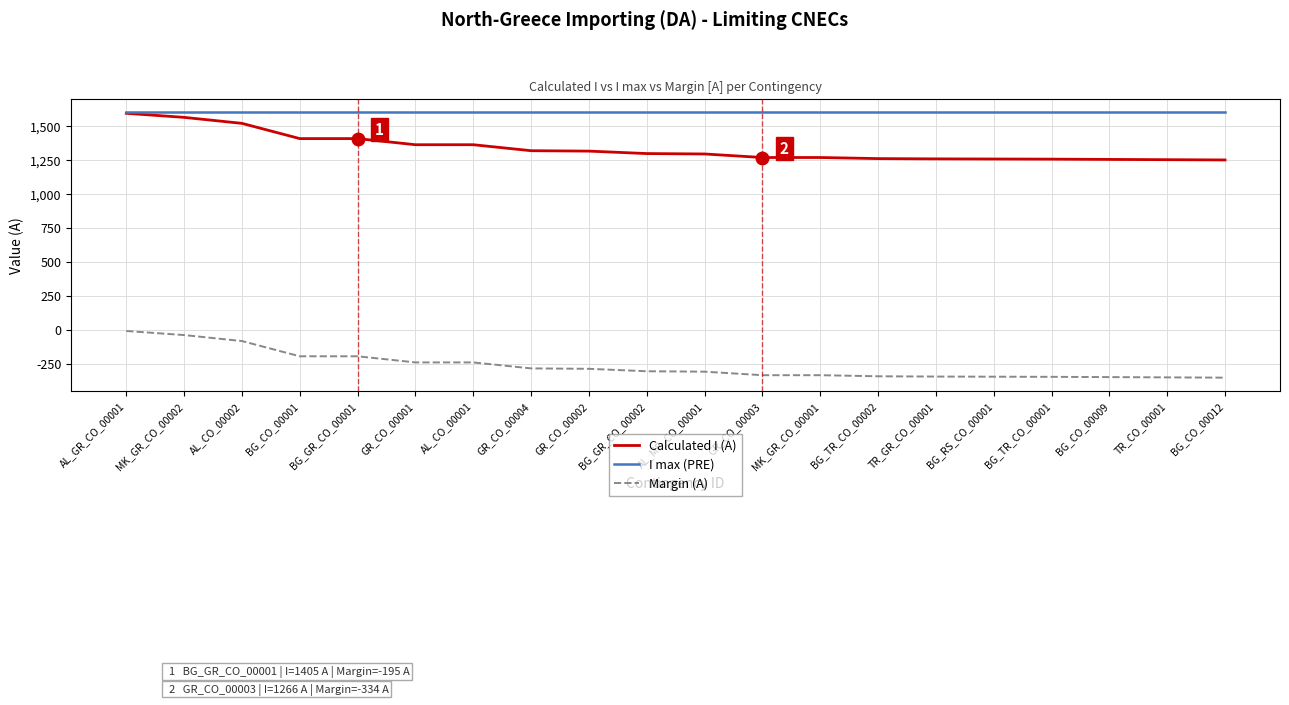

True or false: Calculated I (A) and Margin (A) cross at least once.

False